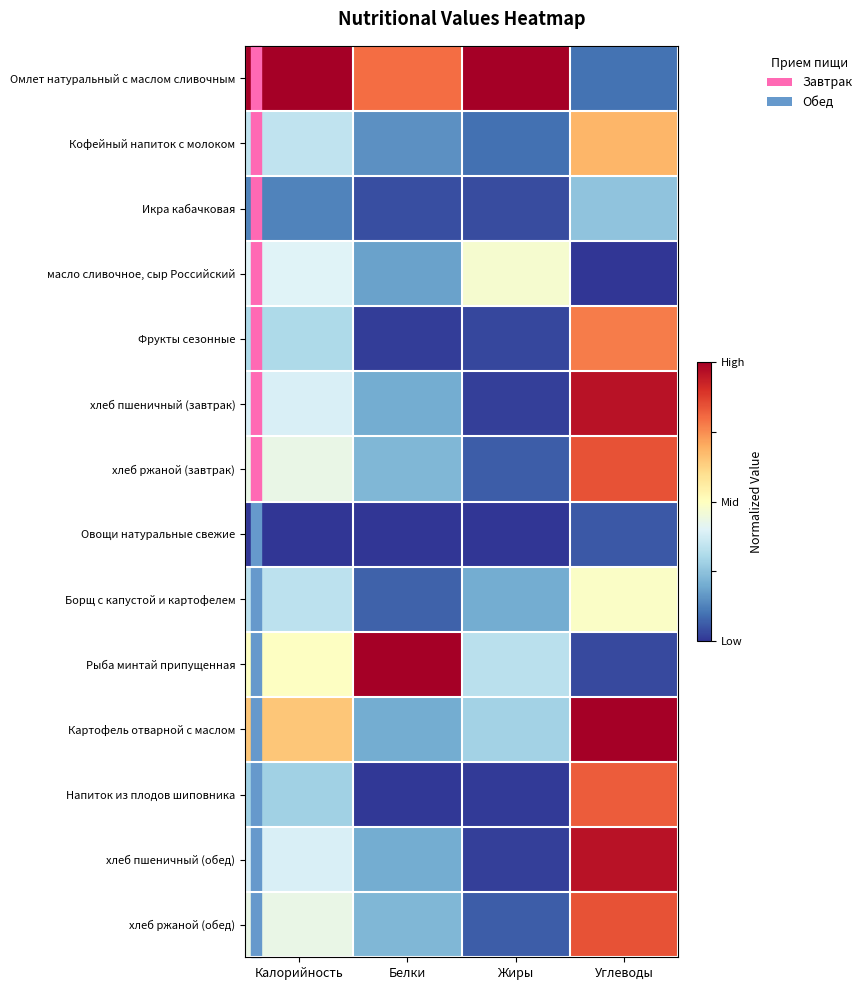

Between Углеводы and Белки, which is larger?

Белки